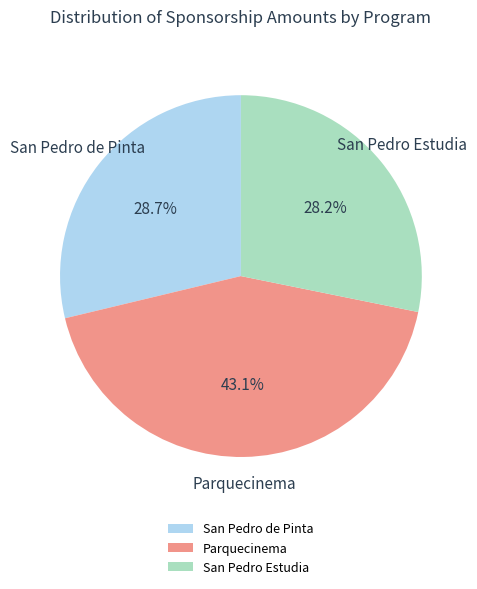

Between San Pedro Estudia and San Pedro de Pinta, which is larger?

San Pedro de Pinta